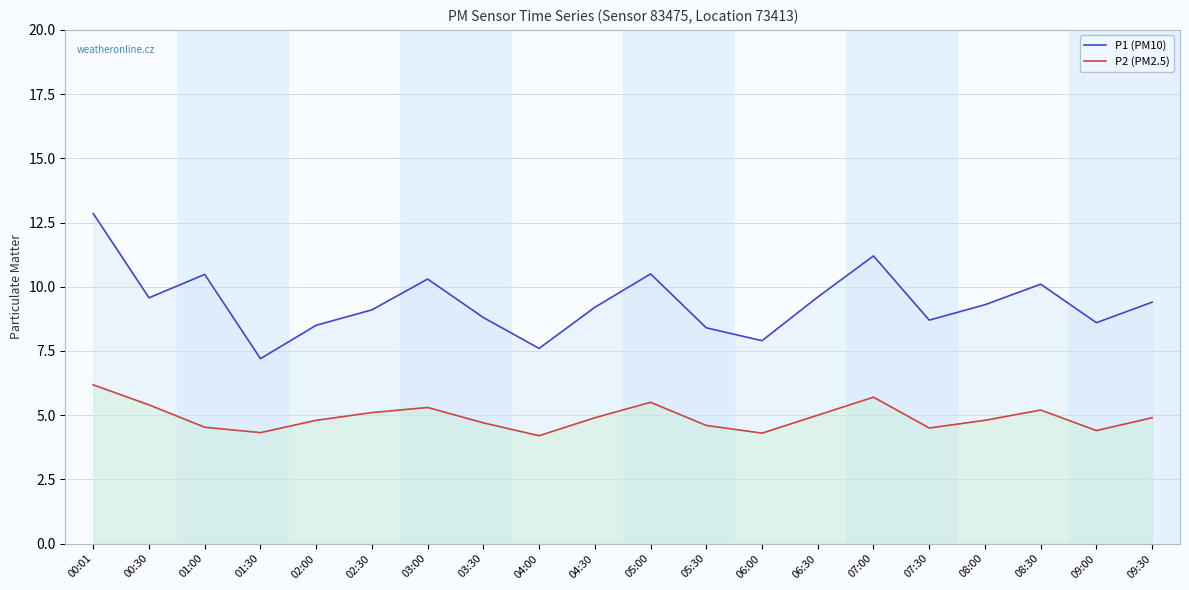

At which label does P2 (PM2.5) reach its peak?

00:01